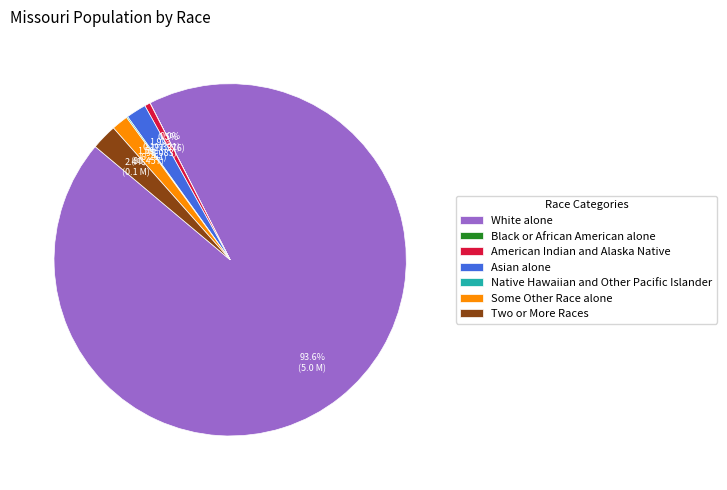

Is there a majority slice in this chart?

Yes